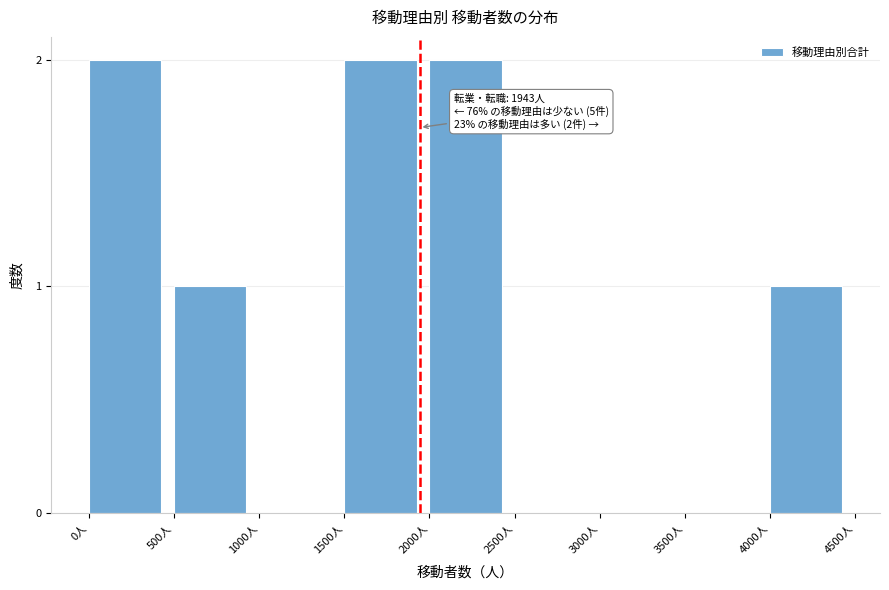

Reading left to right, transcribe all the data shown in this chart.

0人=2	500人=1	1000人=0	1500人=2	2000人=2	2500人=0	3000人=0	3500人=0	4000人=1